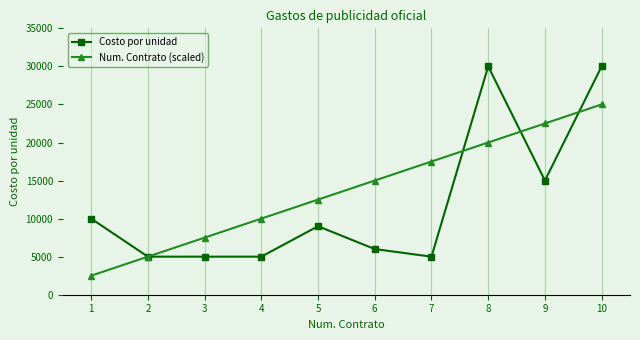

What is the average value of the Costo por unidad series?

12000